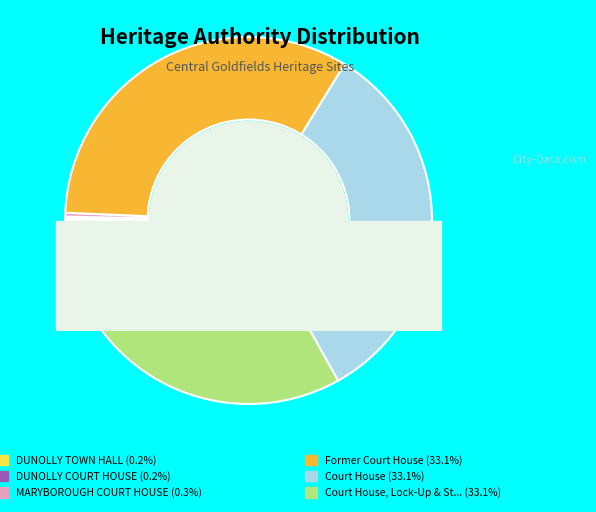

True or false: Former Court House accounts for 33% of the total.

True